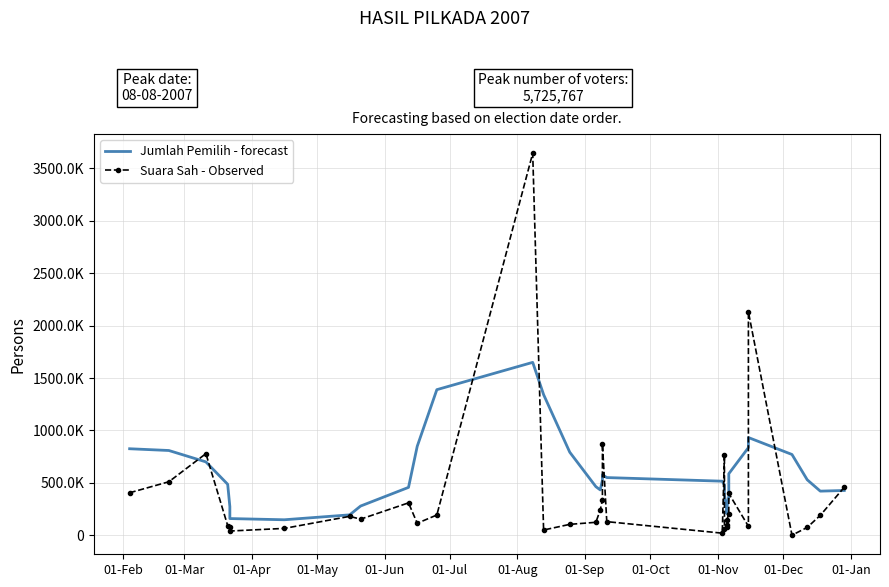

At how many categories does at least one series exceed 659389?

13